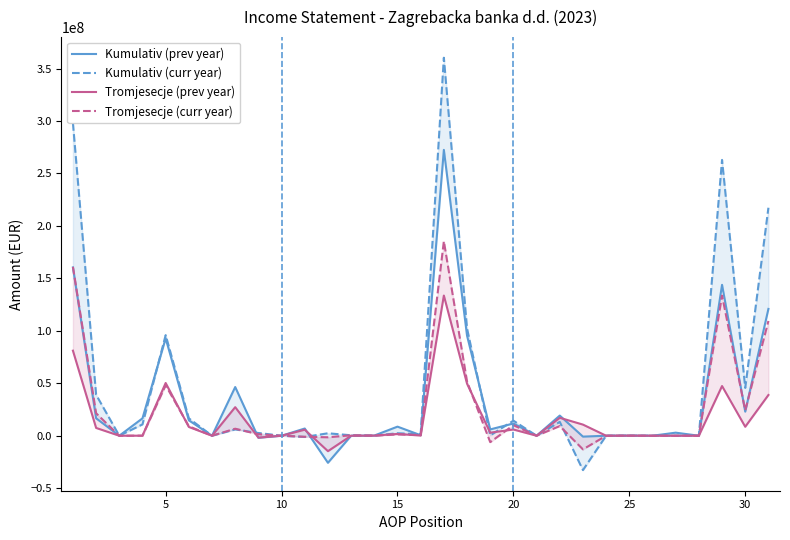

How many values in the Tromjesecje (prev year) series are below 1684603?

15